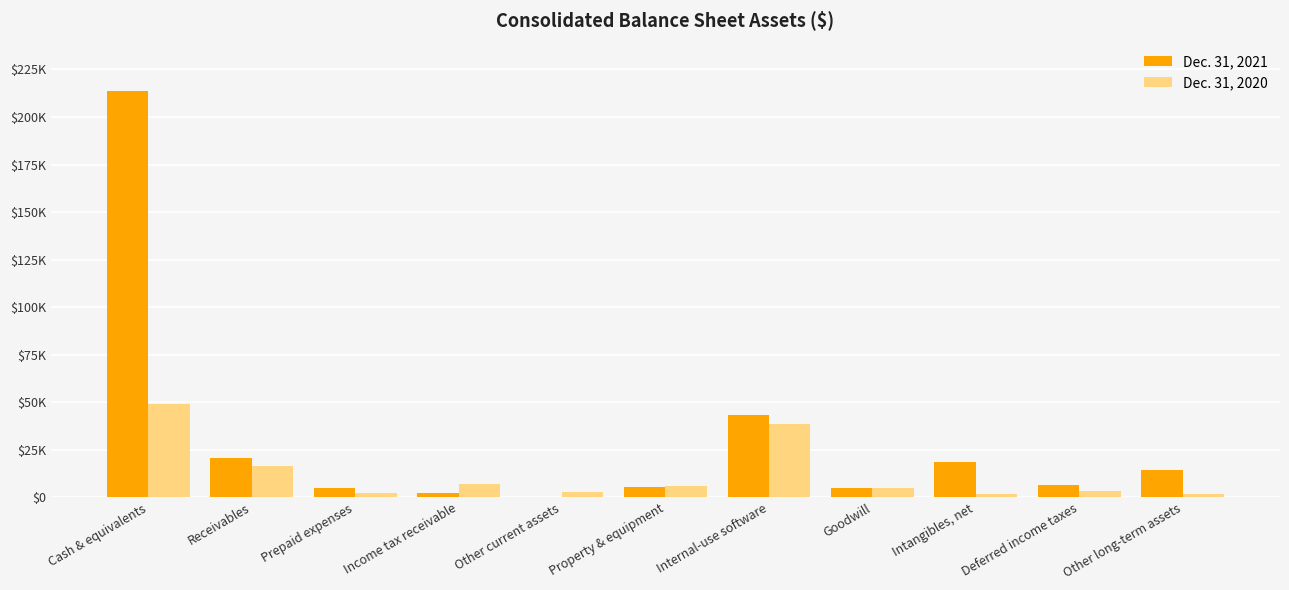

Which series has the largest total across all categories?

Dec. 31, 2021